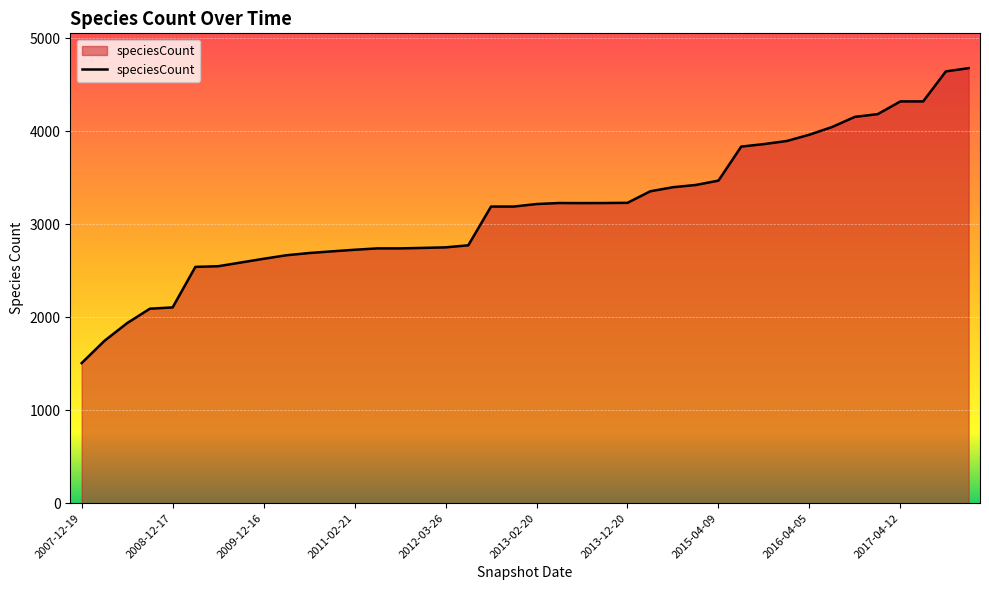

What is the difference between the maximum and minimum values?

3173